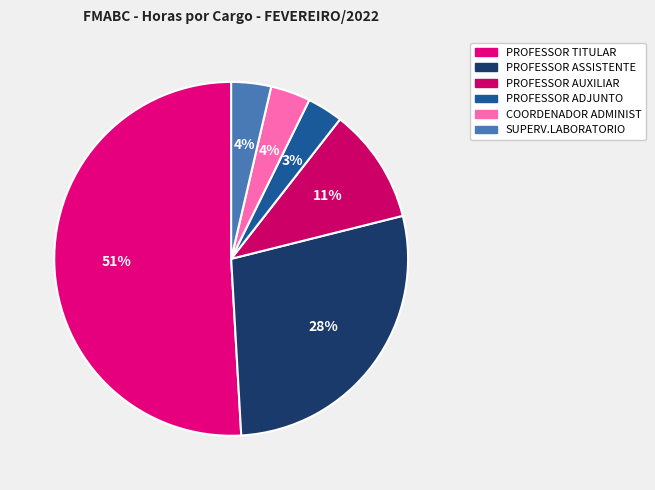

Count the number of slices in the pie.

6